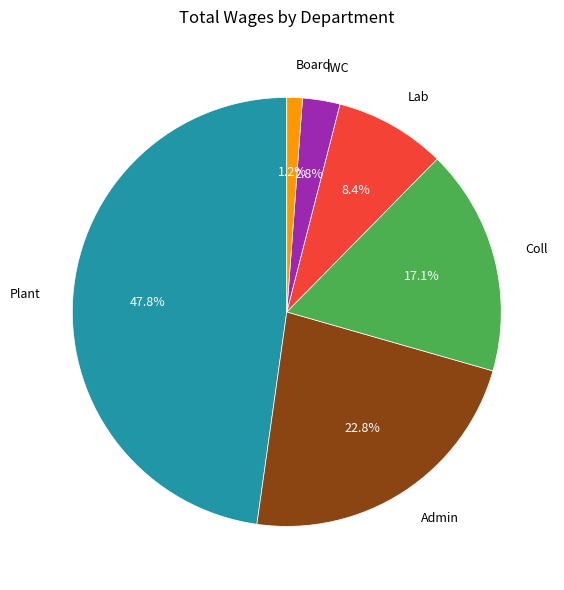

Does any single category account for the majority?

No